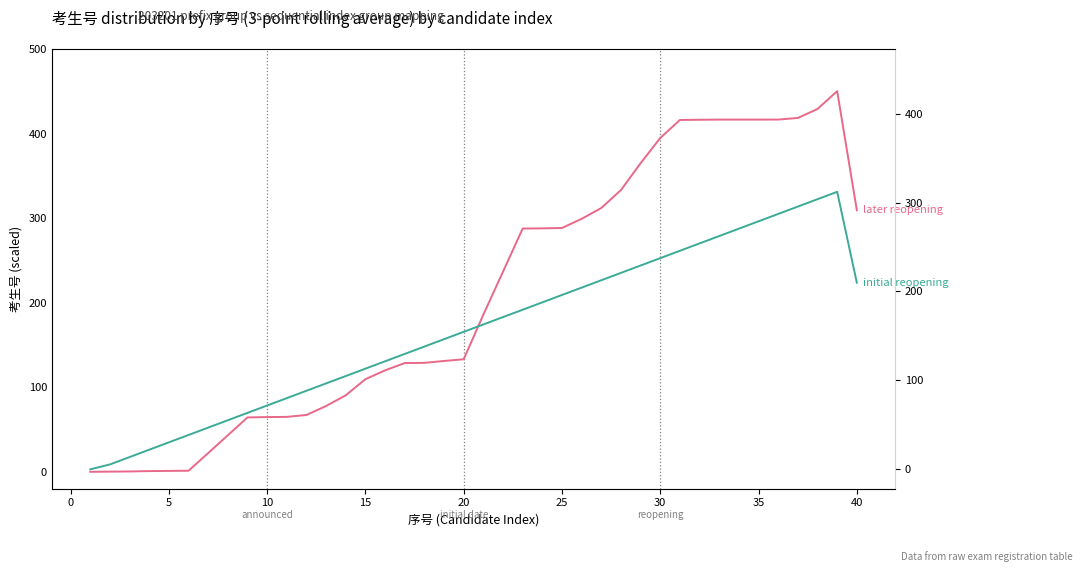

What is the difference between the maximum and second lowest values in the later reopening series?

450.2